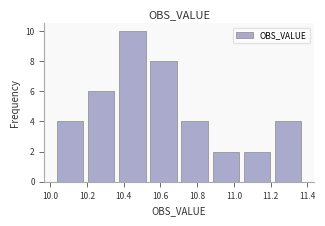

Over which range of the x-axis is the bar tallest?

10.36 to 10.54